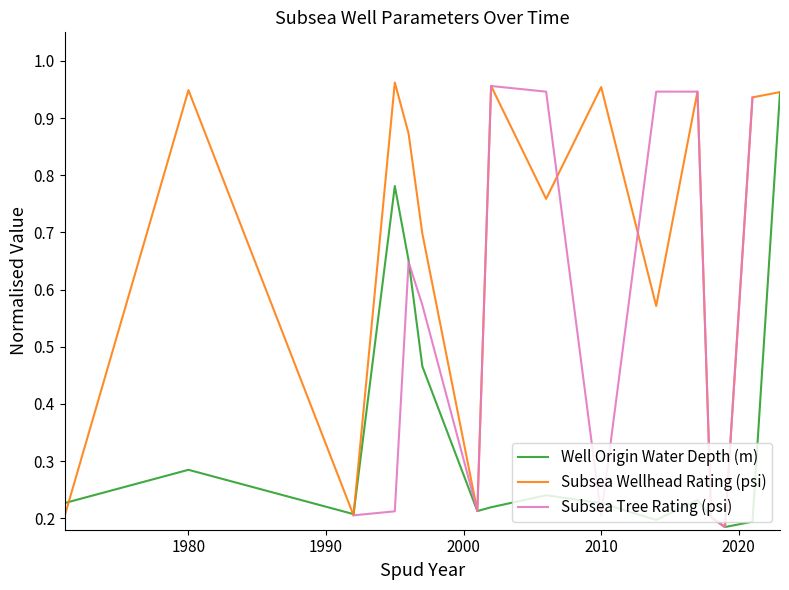

What is the maximum value for Well Origin Water Depth (m)?

0.9